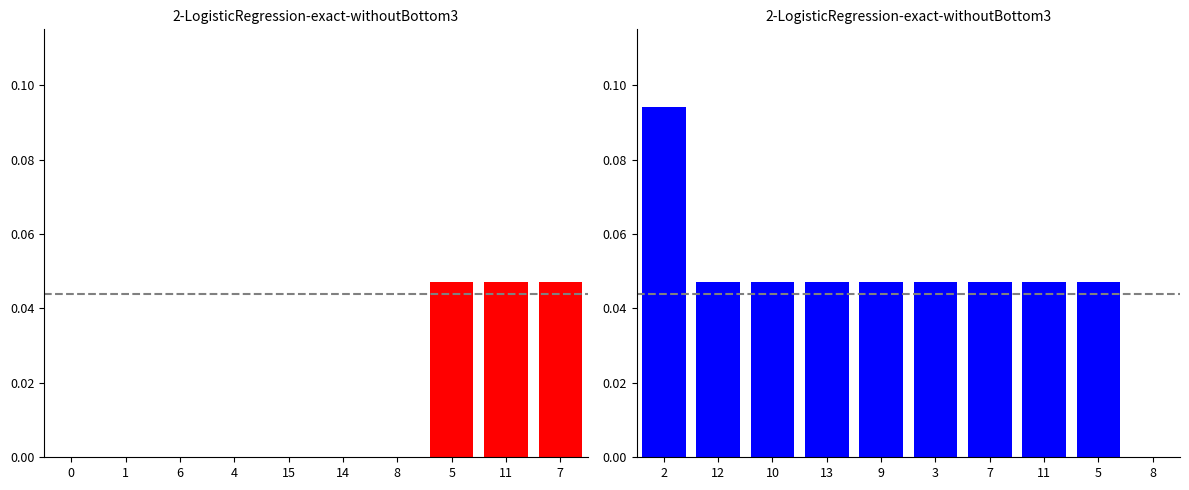

How many values in the Base Min series exceed 0?

9